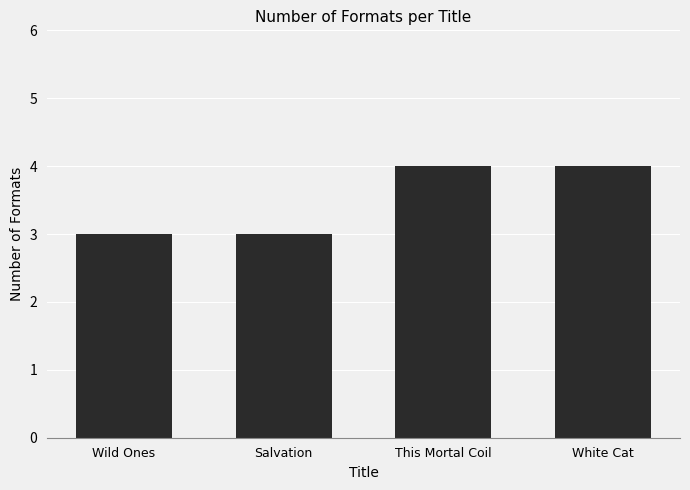

Reading left to right, what are all the values shown in this chart?

Wild Ones=3	Salvation=3	This Mortal Coil=4	White Cat=4